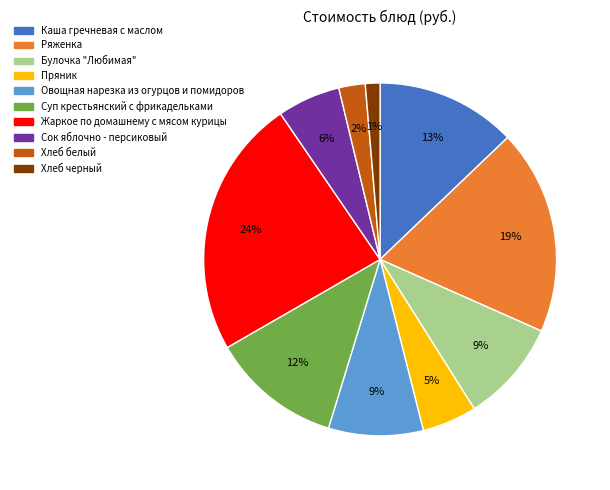

Do Овощная нарезка из огурцов и помидоров and Жаркое по домашнему с мясом курицы together represent more than half of the pie?

No